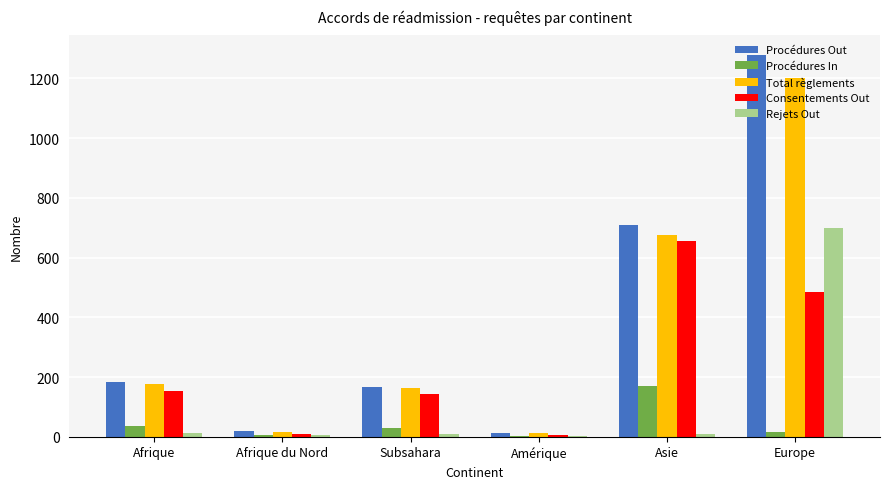

Which category has the highest value across all series?

Europe